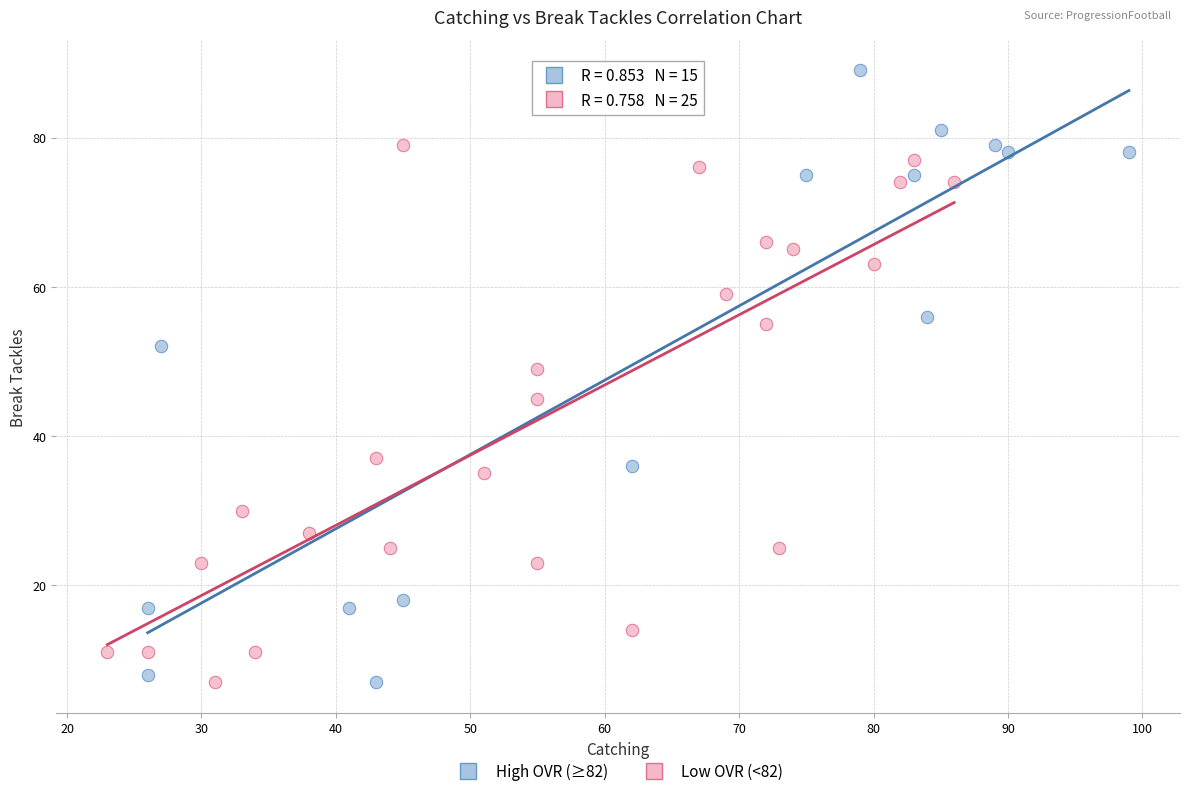

Which series has the widest spread of Y values?

High OVR (≥82)